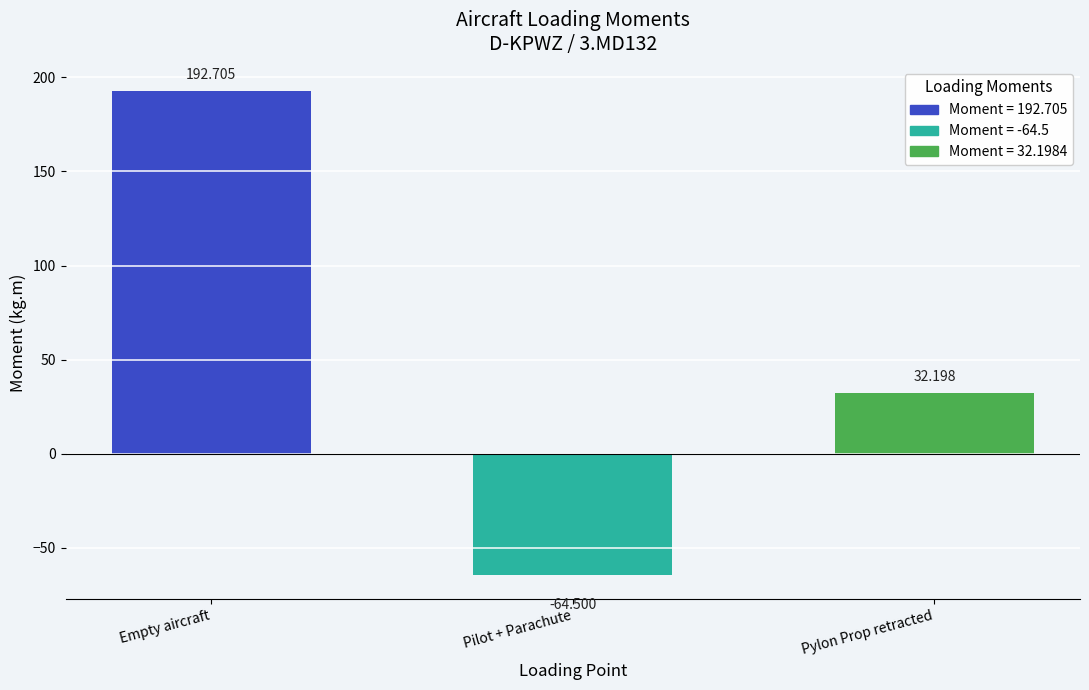

Count the number of data series in this chart.

1